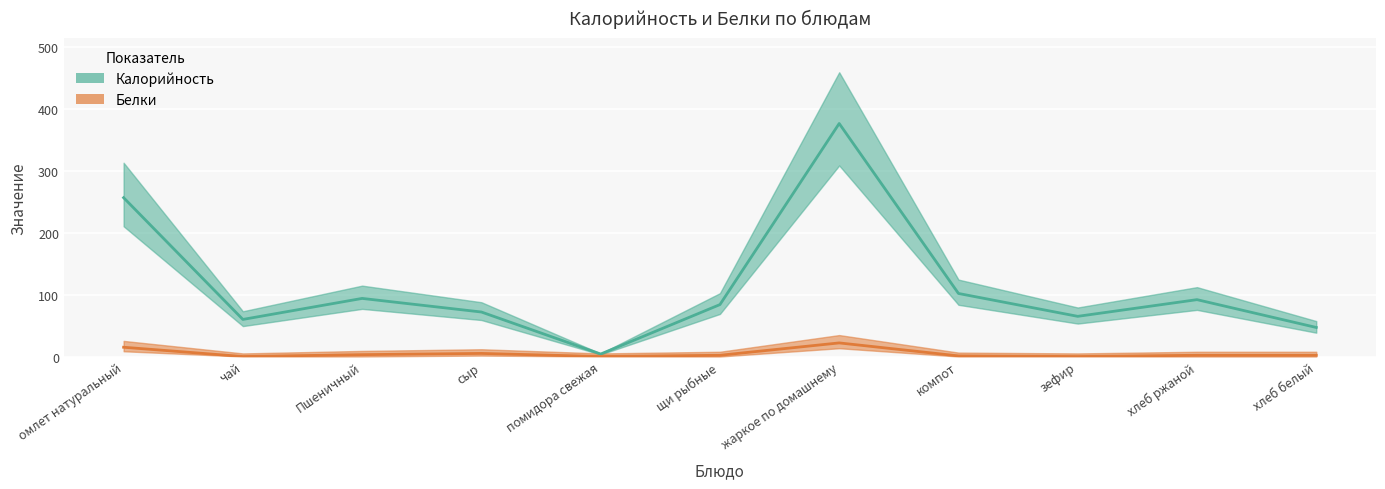

At how many categories does at least one series exceed 335?

1